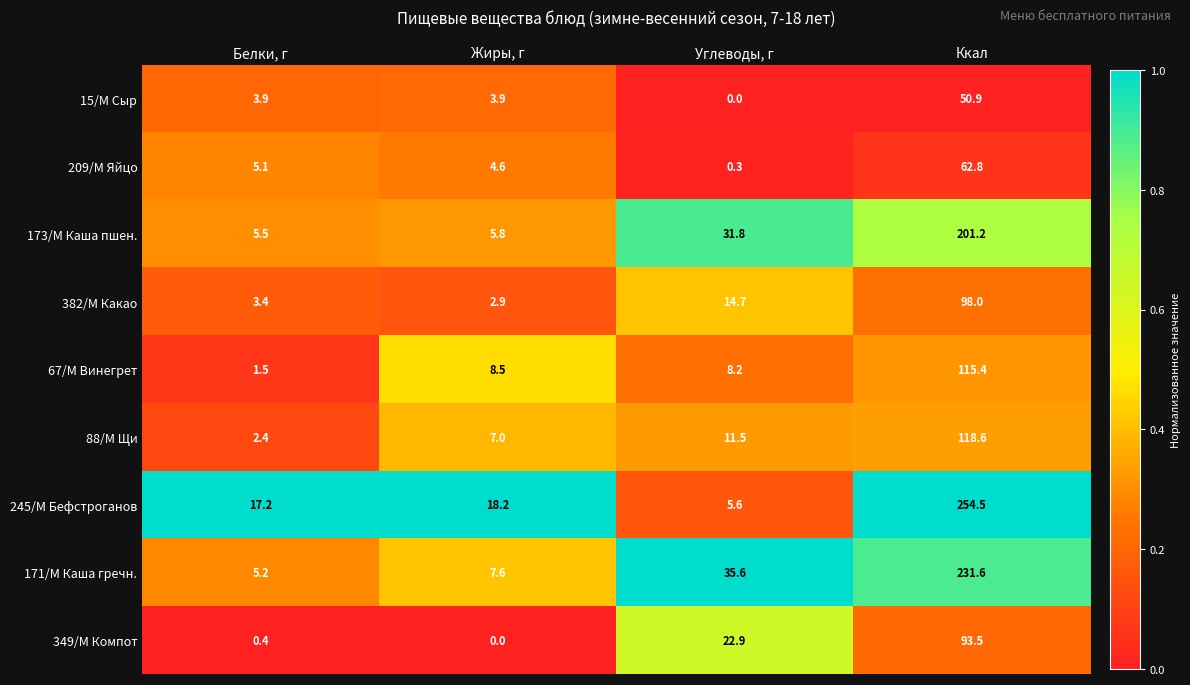

At which label does 245/М Бефстроганов reach its minimum?

Углеводы, г